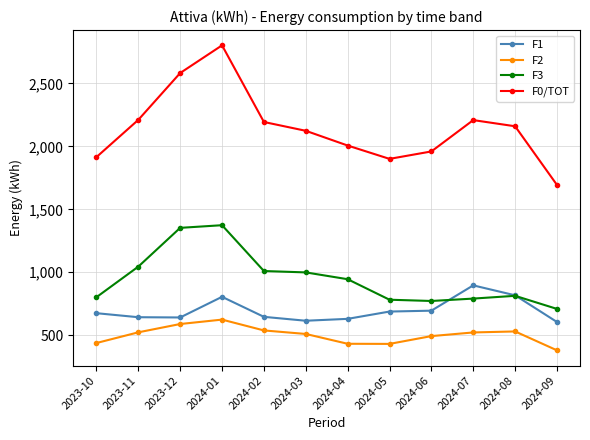

What is the label of the 6th point from the left?

2024-03